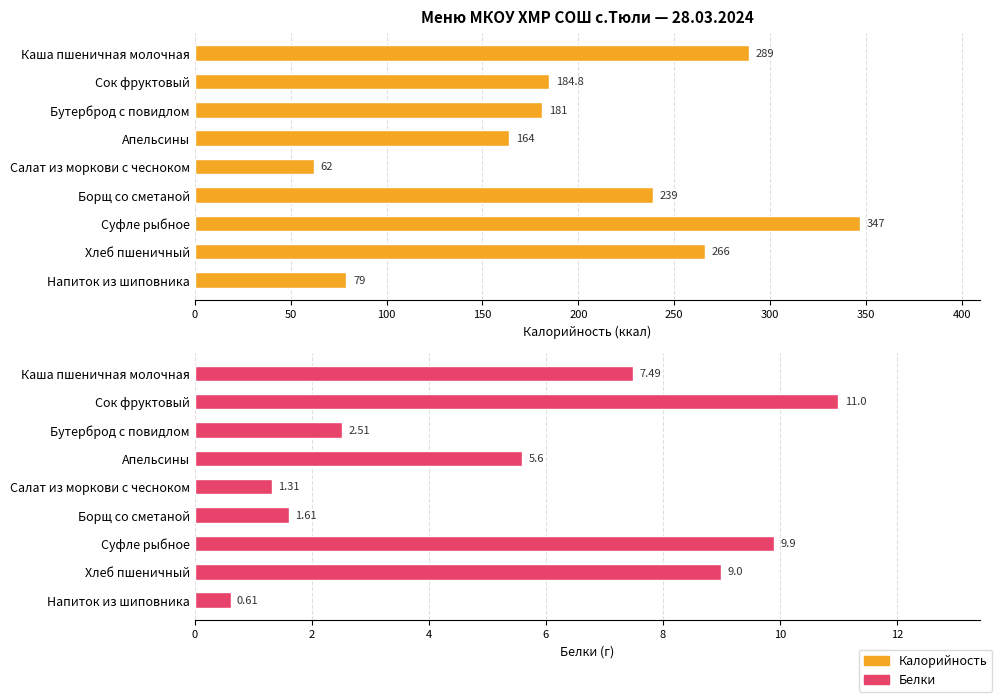

How many values in the Белки series are below 5?

4